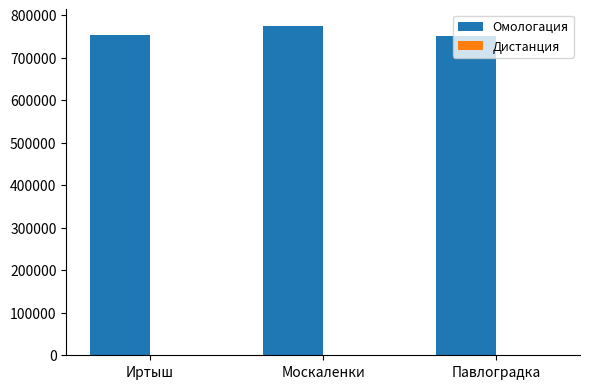

Which series has the largest total across all categories?

Омологация